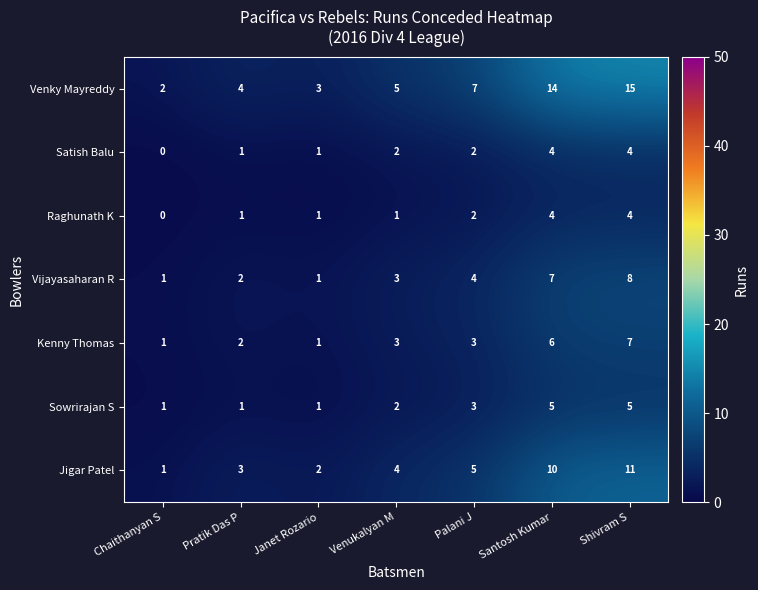

What is the total value across all series at Palani J?

26